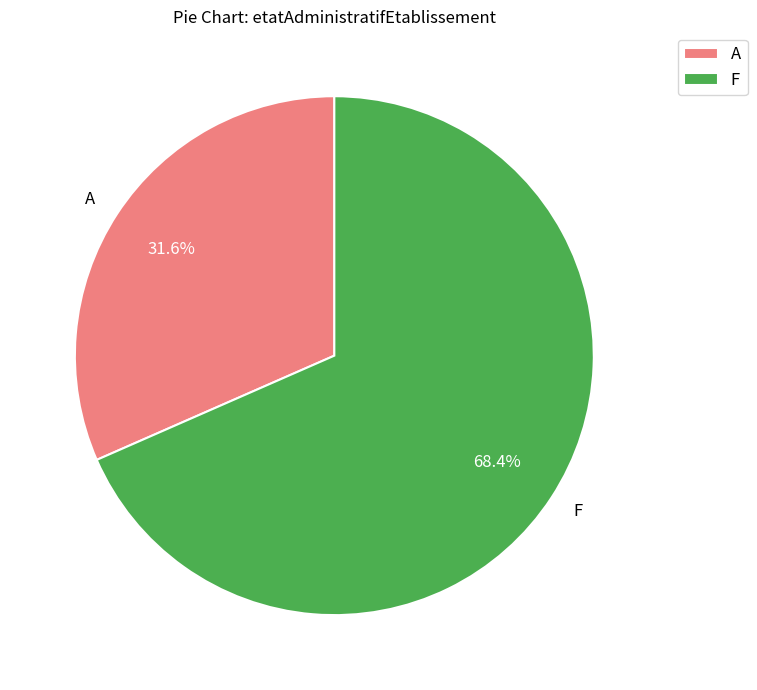

How many segments does this pie chart have?

2